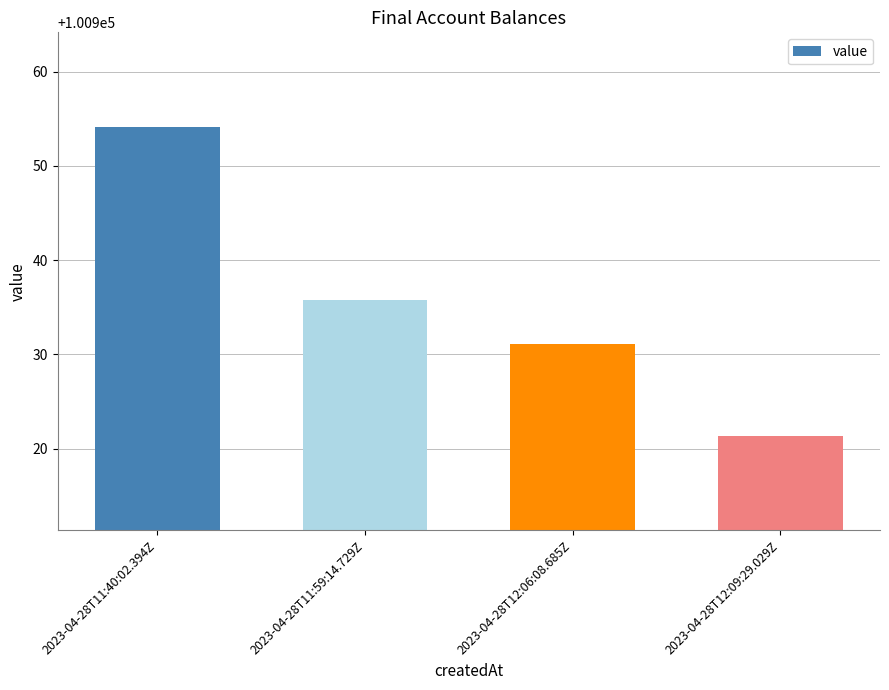

Reading left to right, what are all the values shown in this chart?

2023-04-28T11:40:02.394Z=100954.2	2023-04-28T11:59:14.729Z=100935.8	2023-04-28T12:06:08.685Z=100931.1	2023-04-28T12:09:29.029Z=100921.3